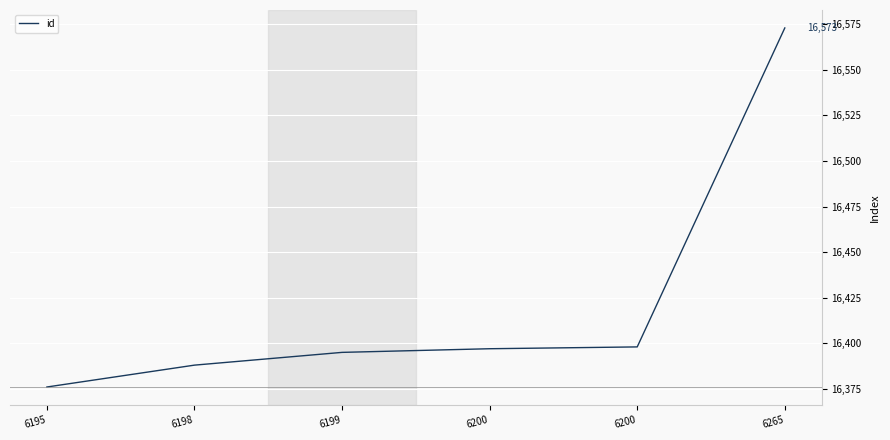

Which has a higher value, 6199 or 6200?

6200